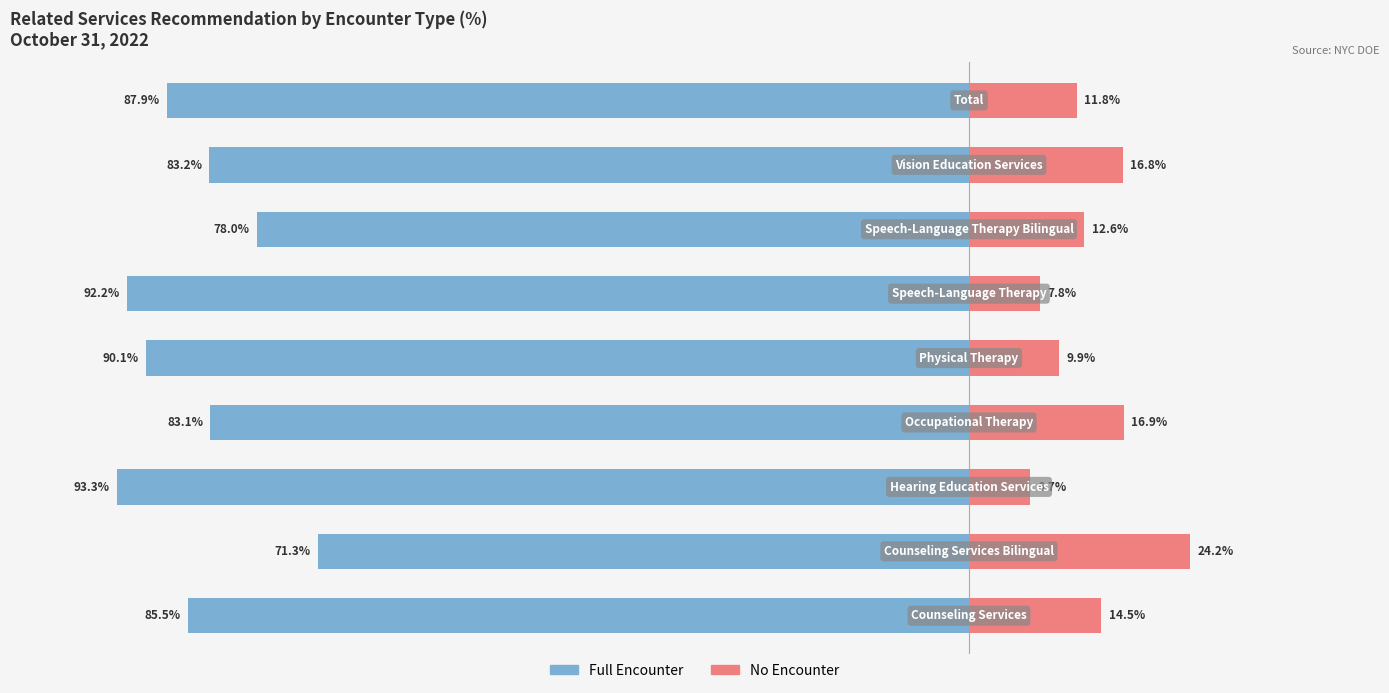

Between 0 and 1, which series saw the biggest shift?

Full Encounter